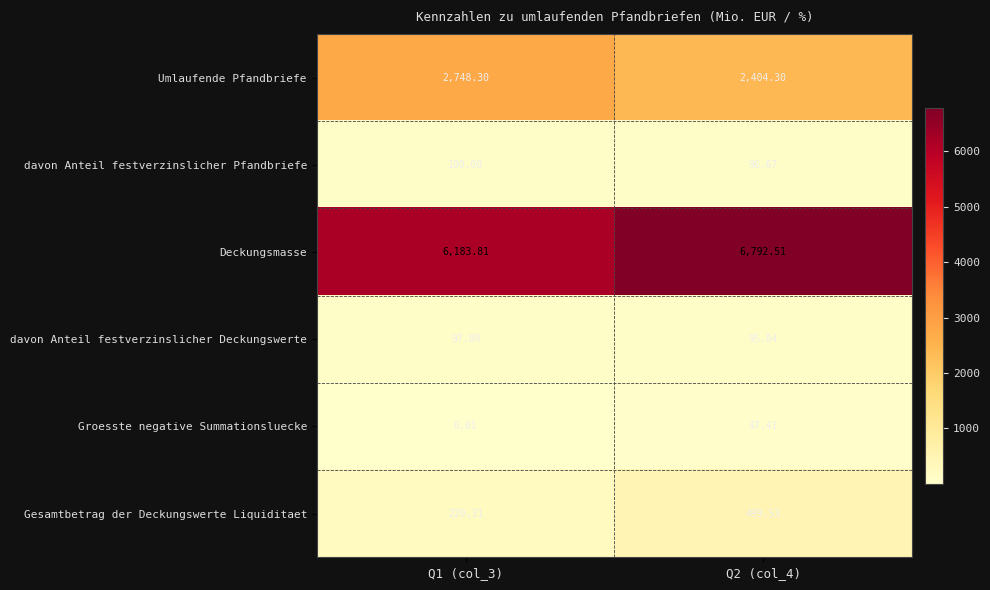

Which series has the largest total across all categories?

Deckungsmasse